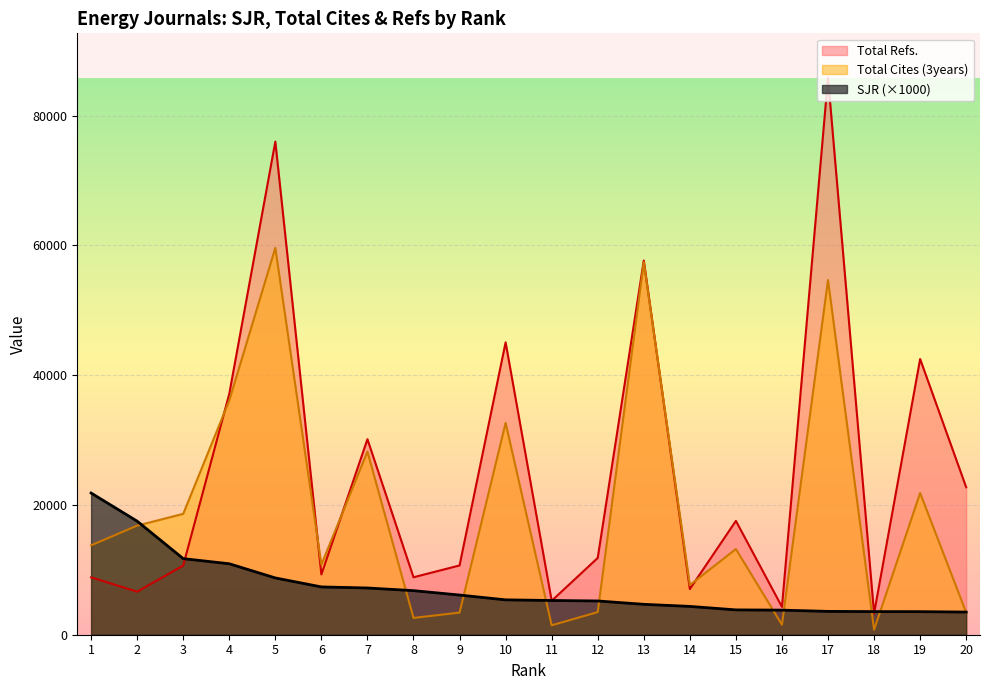

Is the value of SJR at 14 greater than the value of Total Refs. at 17?

No